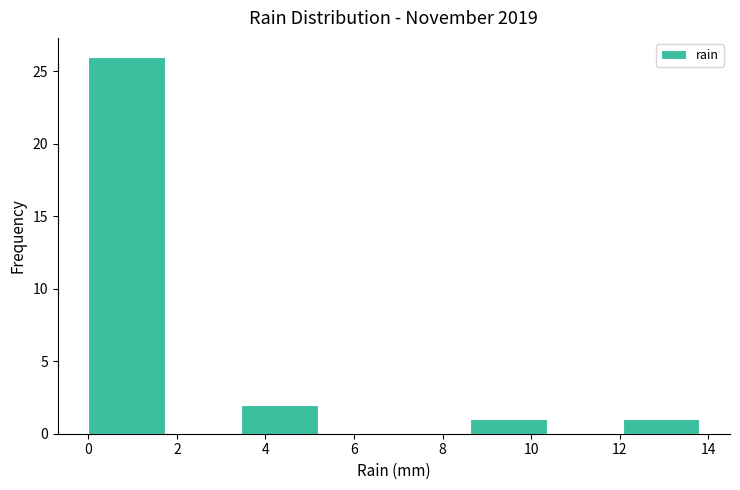

Reading left to right, list every bar in this chart as the range it spans on the x-axis followed by its height. Neither the bar edges nor the heights are printed on the chart, so give them approximately, as read against the axes.

0.0 to 1.8: 26
1.8 to 3.4: 0
3.4 to 5.2: 2
5.2 to 7.0: 0
7.0 to 8.6: 0
8.6 to 10.4: 1
10.4 to 12.0: 0
12.0 to 13.8: 1